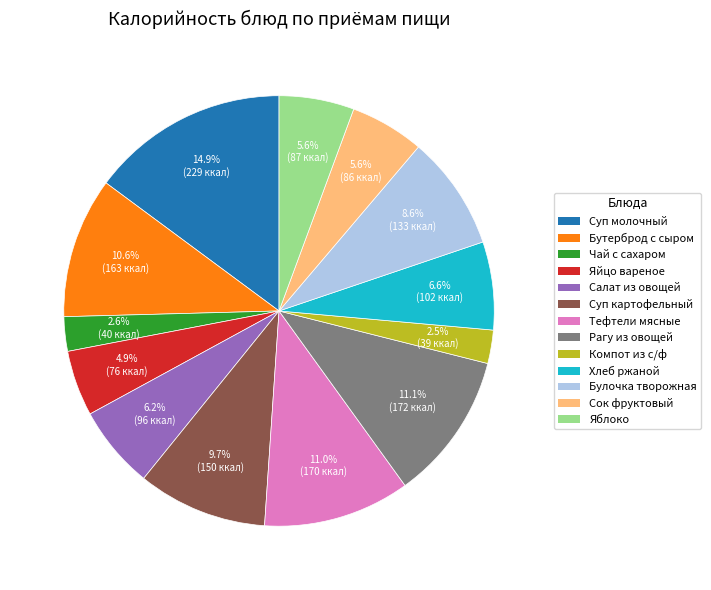

Does any single category account for the majority?

No